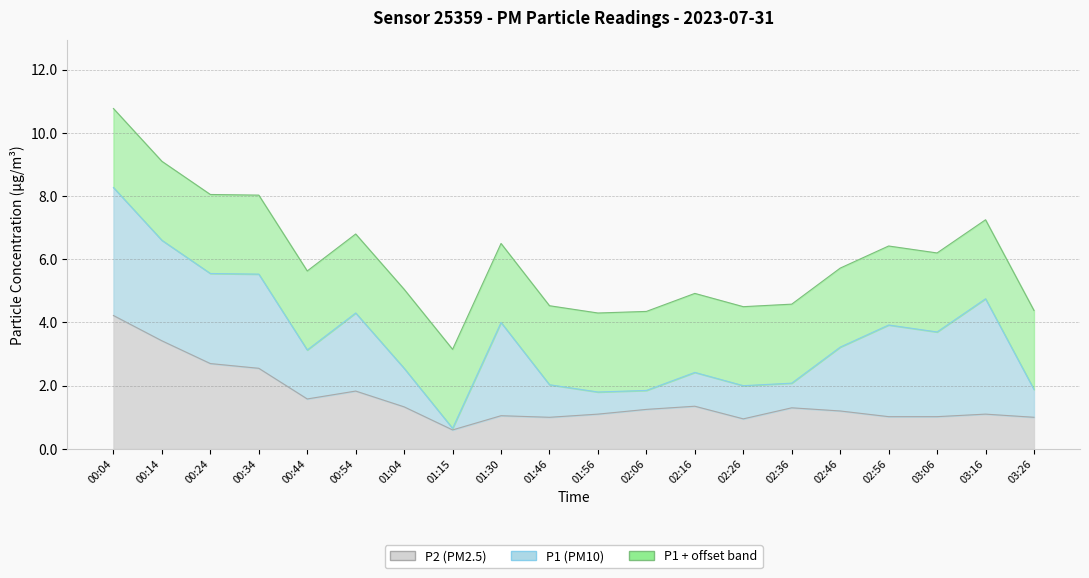

What is the sum of all P1_cumulative values?

120.2